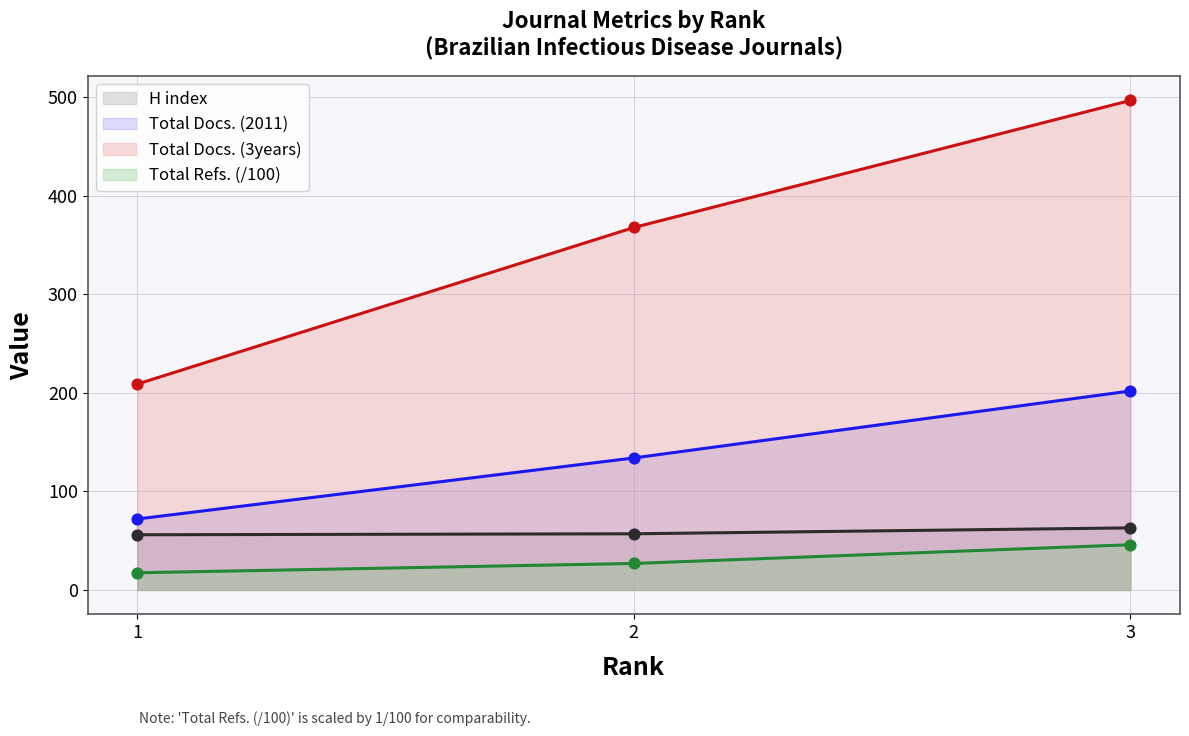

What are all the series names shown in the legend?

H index, Total Docs. (2011), Total Docs. (3years), Total Refs. (/100)